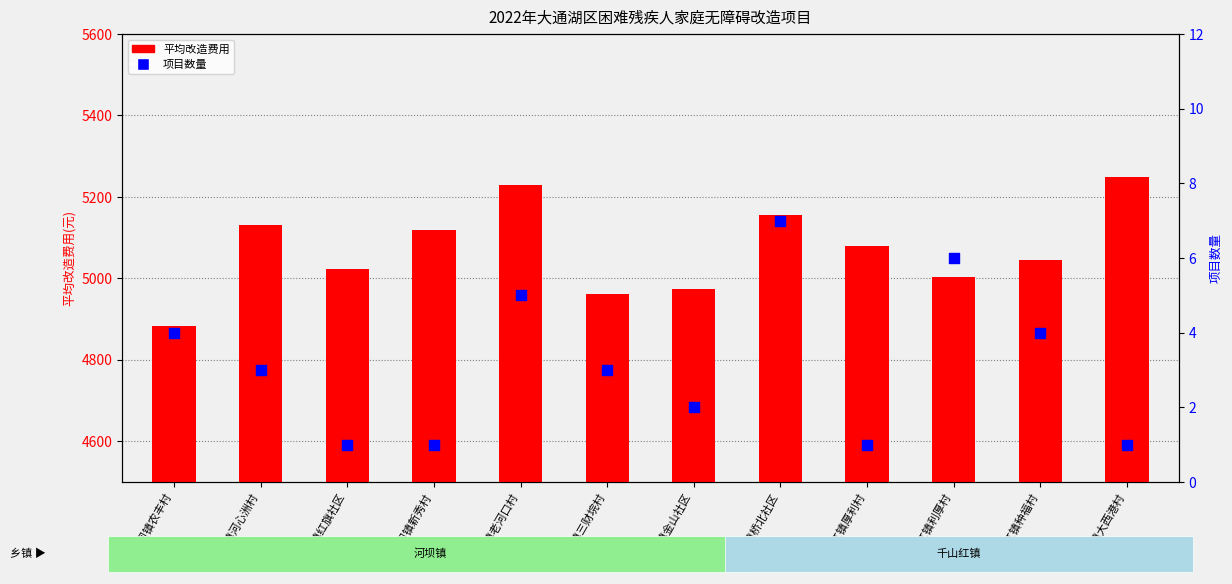

Which series reaches the minimum Y coordinate?

项目数量